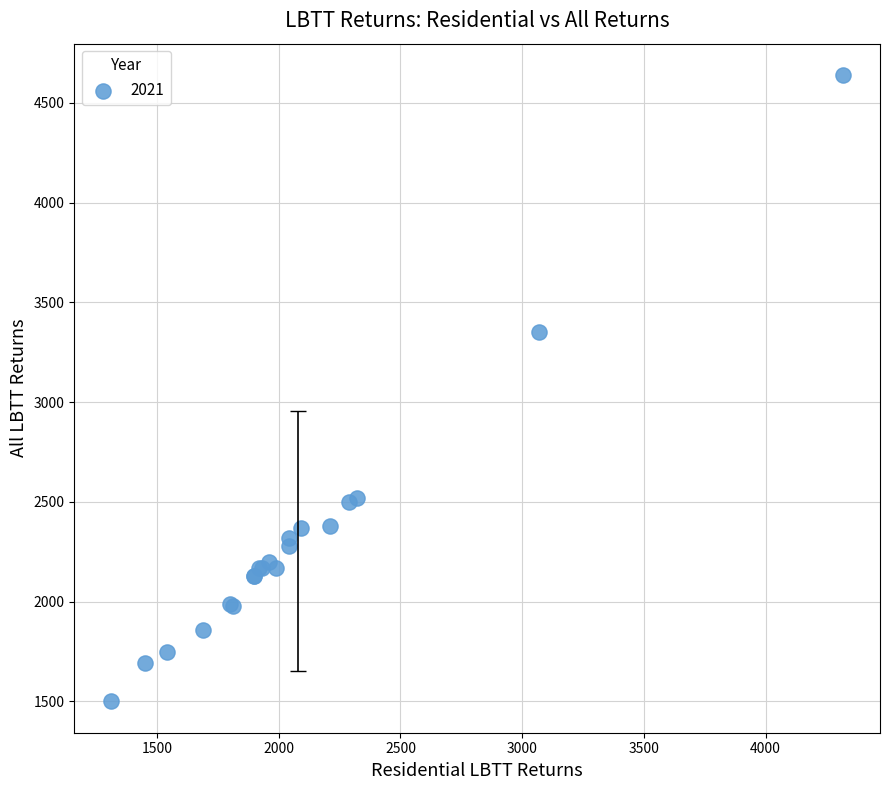

What Y value in the scatter plot is closest to 3070?

3350